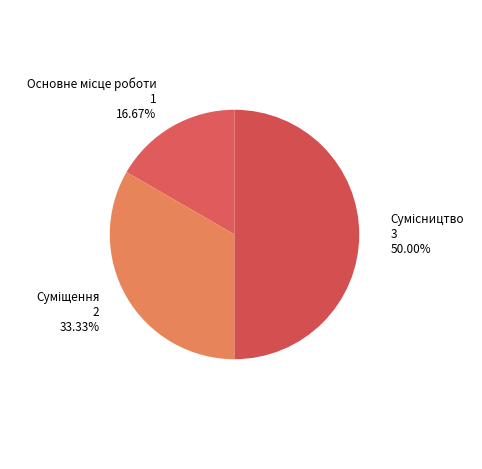

What is the smallest slice in the pie chart?

Основне місце роботи